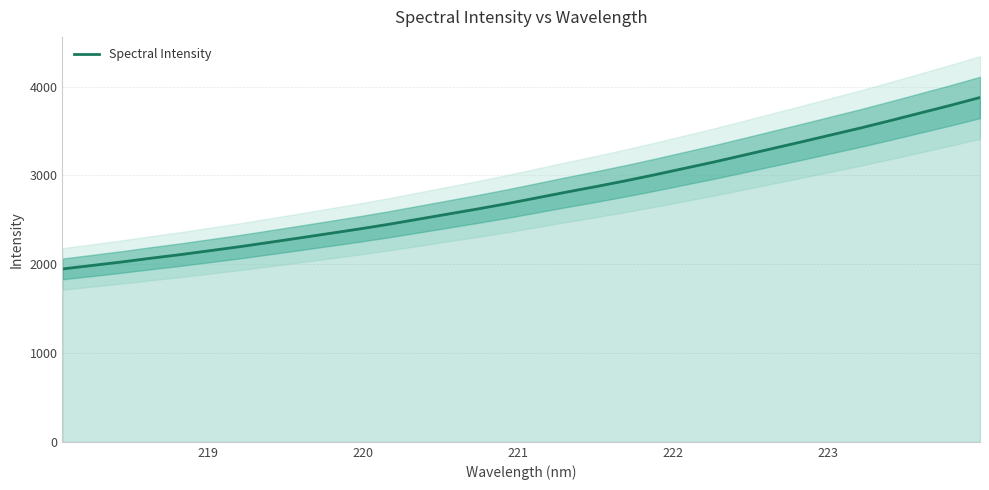

How many categories are shown in the chart?

32